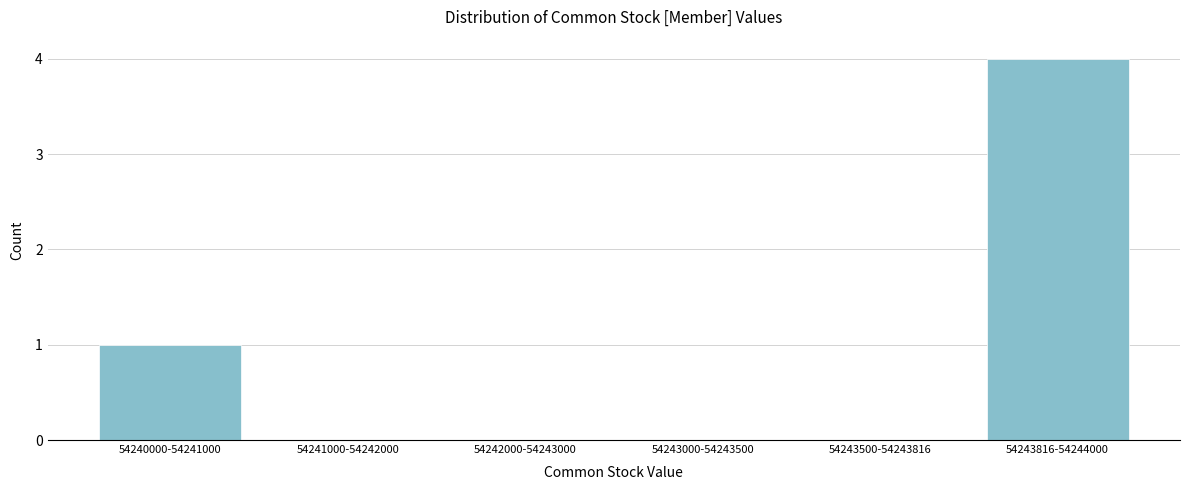

Reading right to left, transcribe all the data shown in this chart.

54243816-54244000=4	54243500-54243816=0	54243000-54243500=0	54242000-54243000=0	54241000-54242000=0	54240000-54241000=1